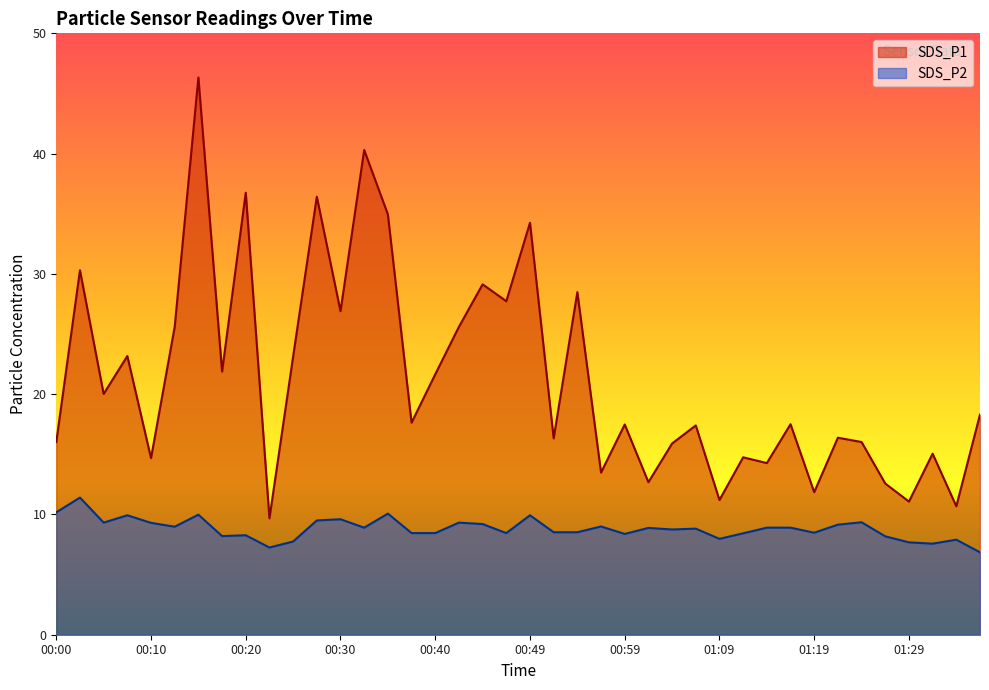

Between 01:21 and 00:57, which is larger?

01:21